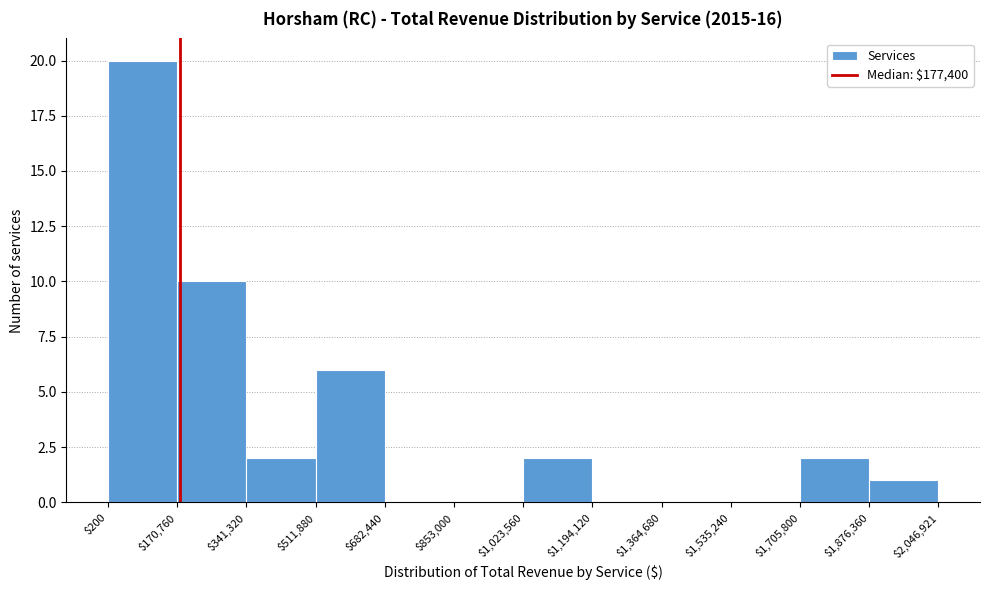

Which range on the x-axis has the tallest bar?

$200 to $170,760